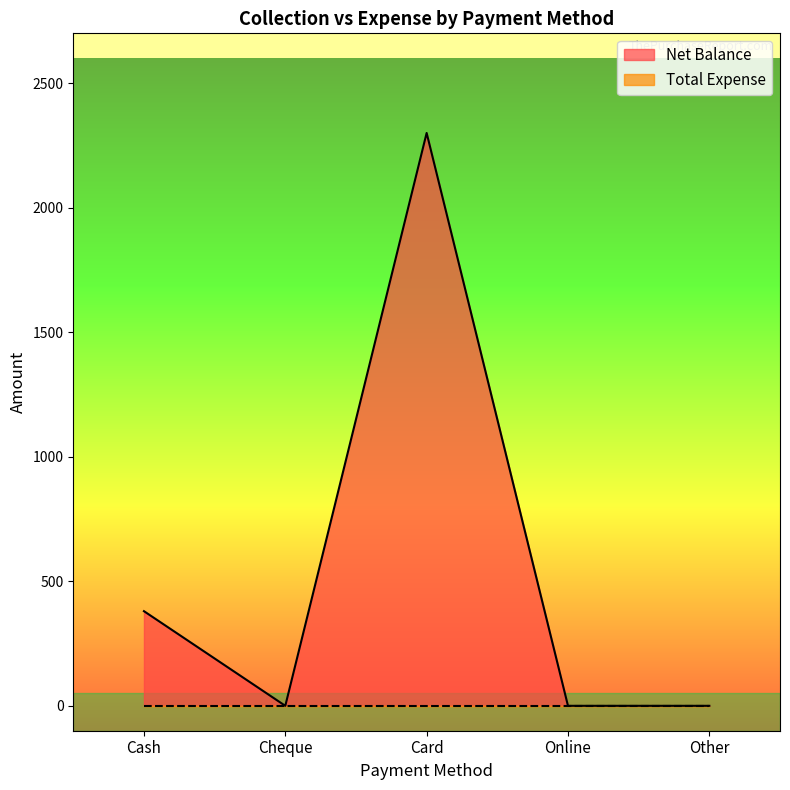

Between Other and Cash, which is larger?

Cash